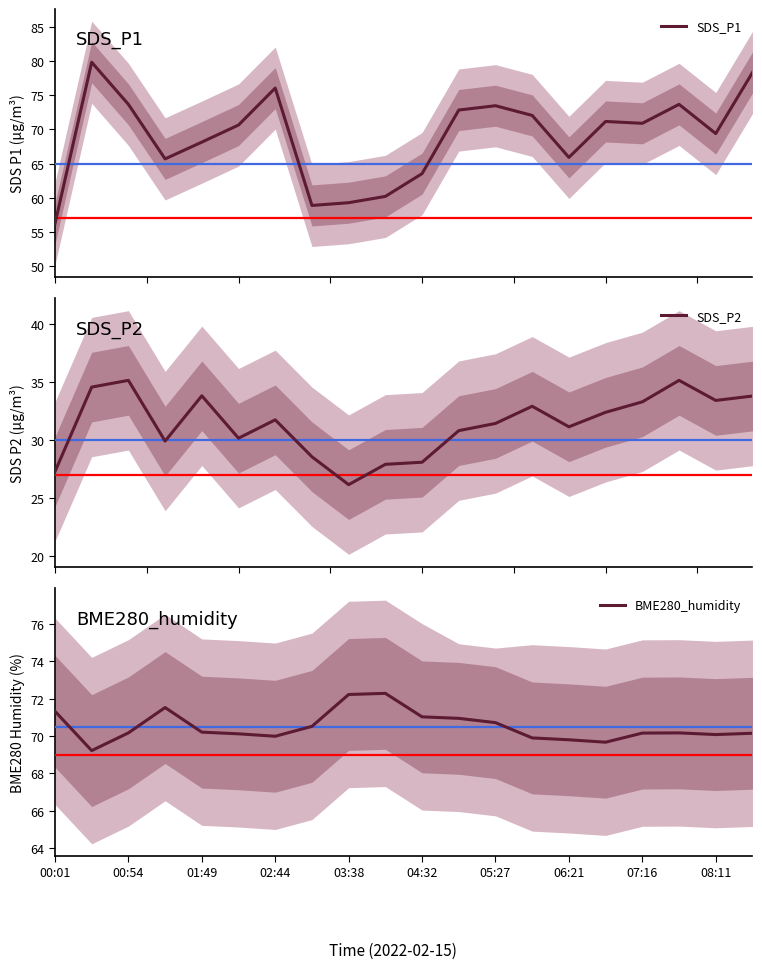

Is it true that BME280_humidity equals 69.8 at 06:21?

True